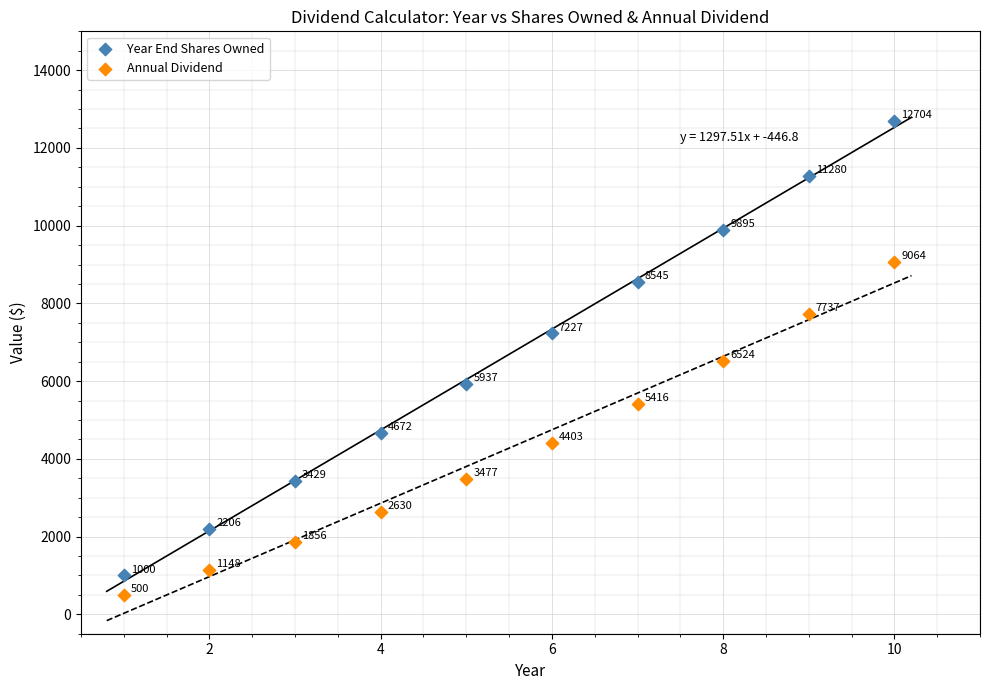

What are all the series names shown in the legend?

Year End Shares Owned, Annual Dividend